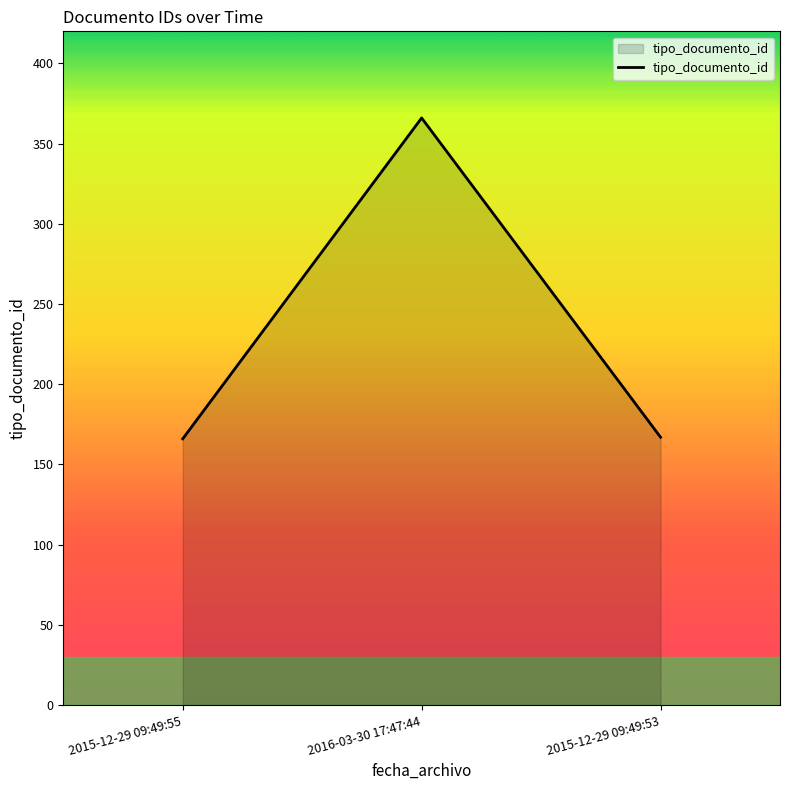

Is it true that the value at 2015-12-29 09:49:53 is 247?

False